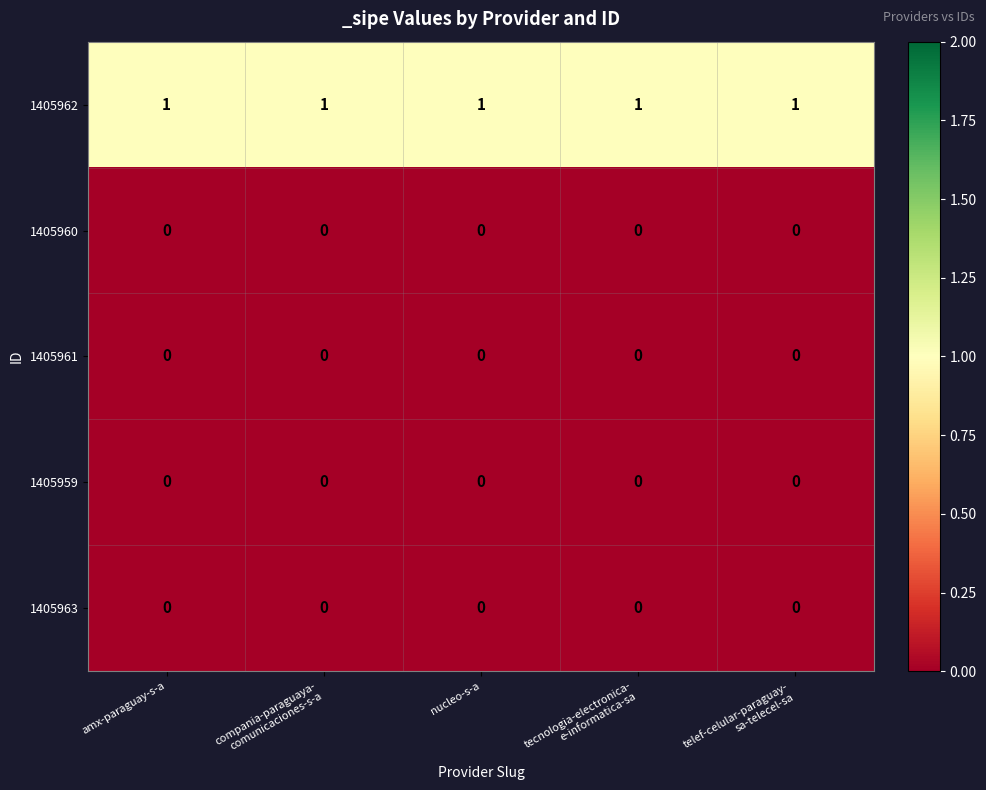

What is the total value across all series at telef-celular-paraguay-
sa-telecel-sa?

1